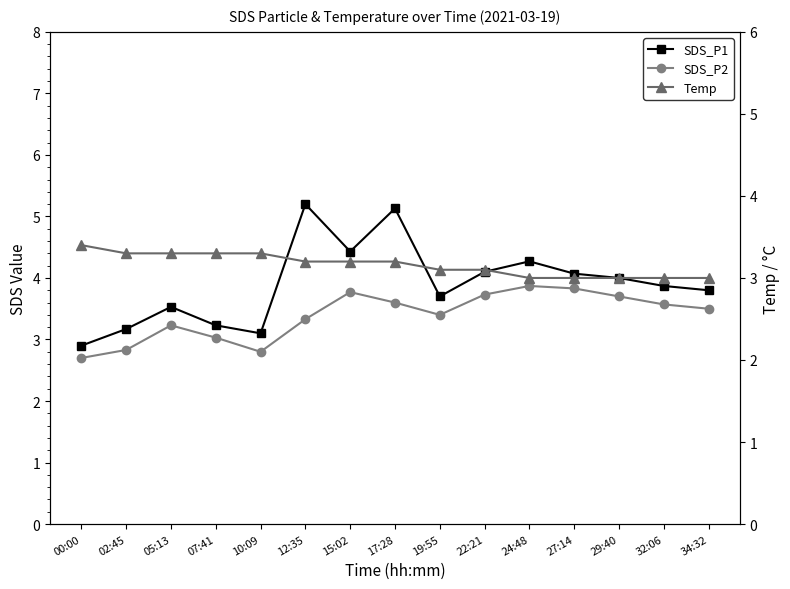

Which has a higher value, 34:32 or 17:28?

17:28